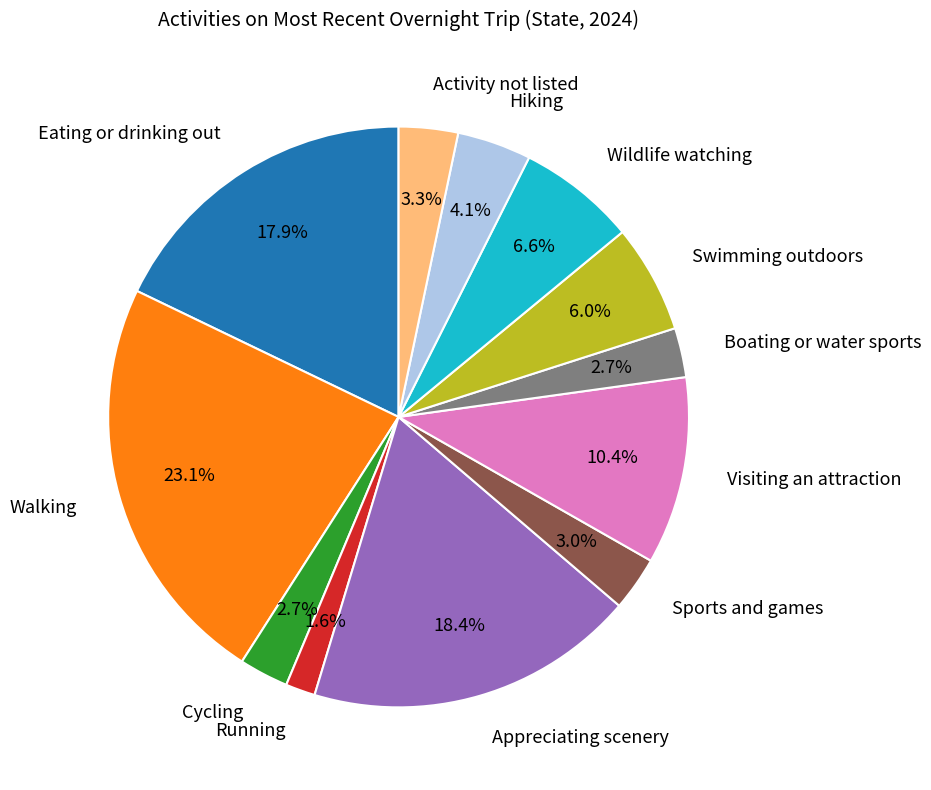

Which slice is the smallest?

Running